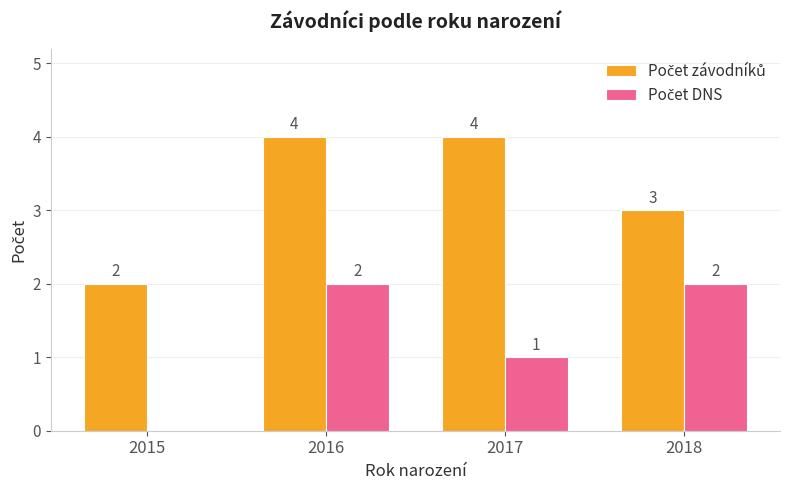

What is the total value across all series at 2018?

5